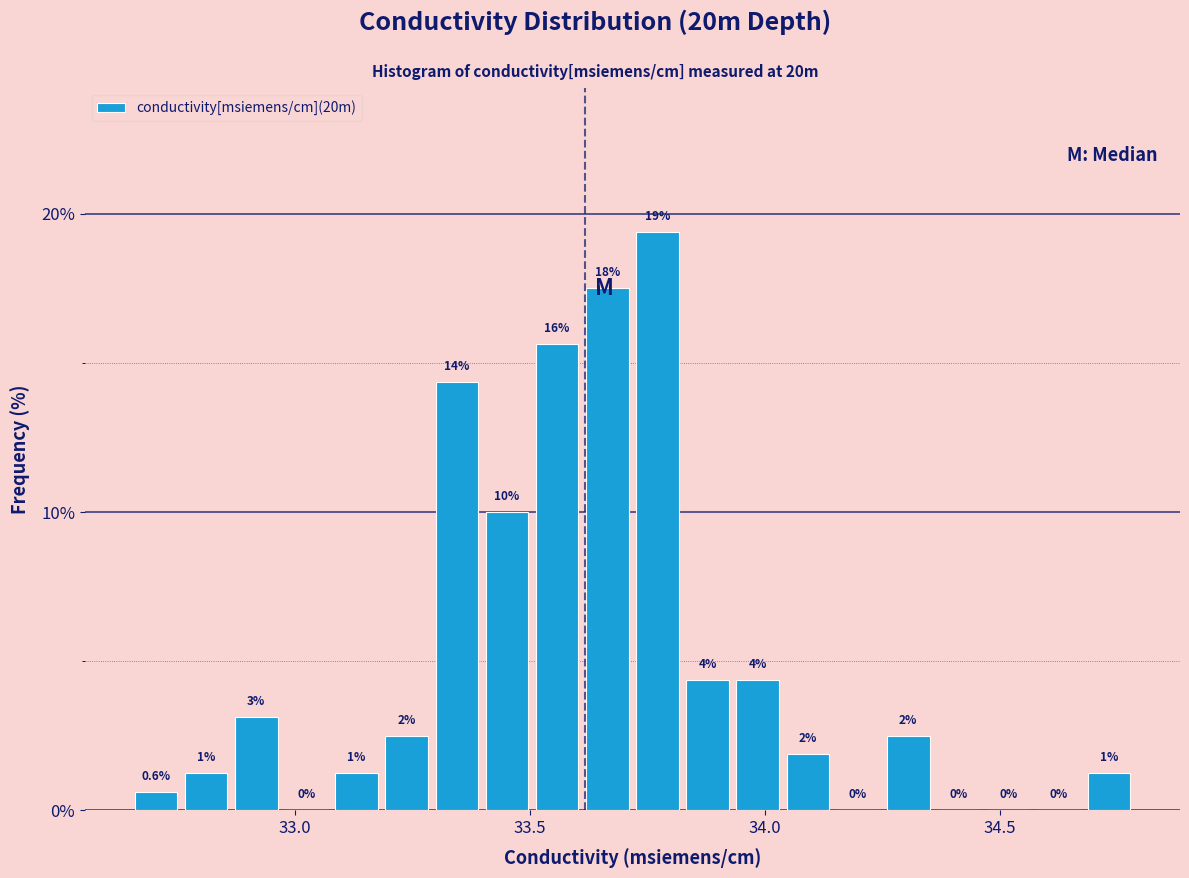

Read against the x-axis, roughly where is the centre of the tallest bar?

33.75